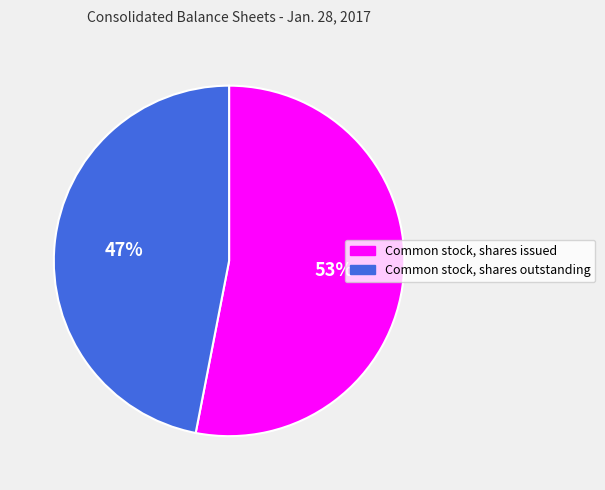

Which slice is the largest?

Common stock, shares issued